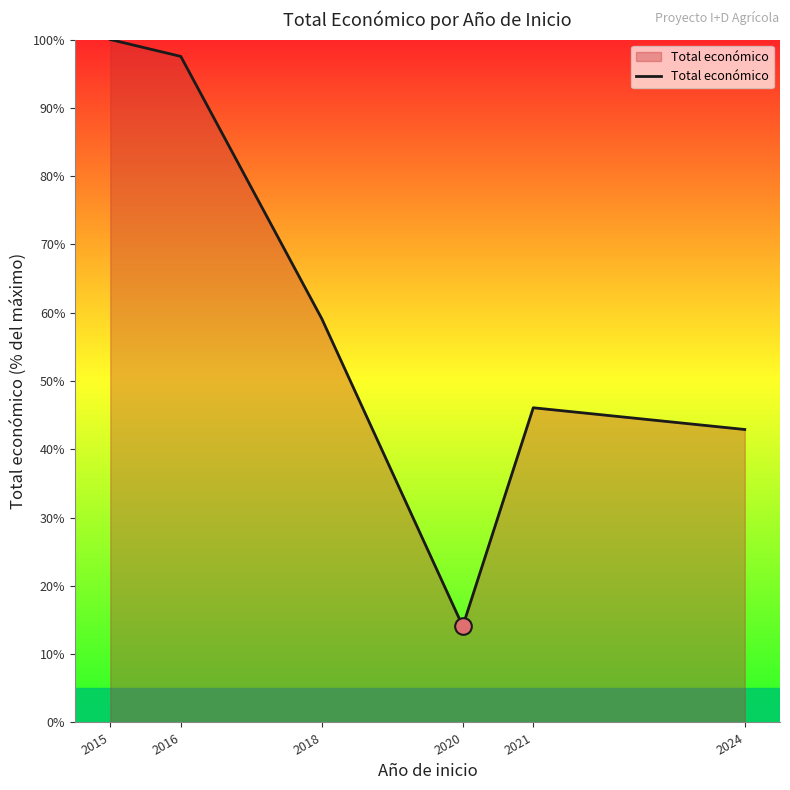

Reading right to left, what are all the values shown in this chart?

42.9	46.1	14.1	59.1	97.5	100.0